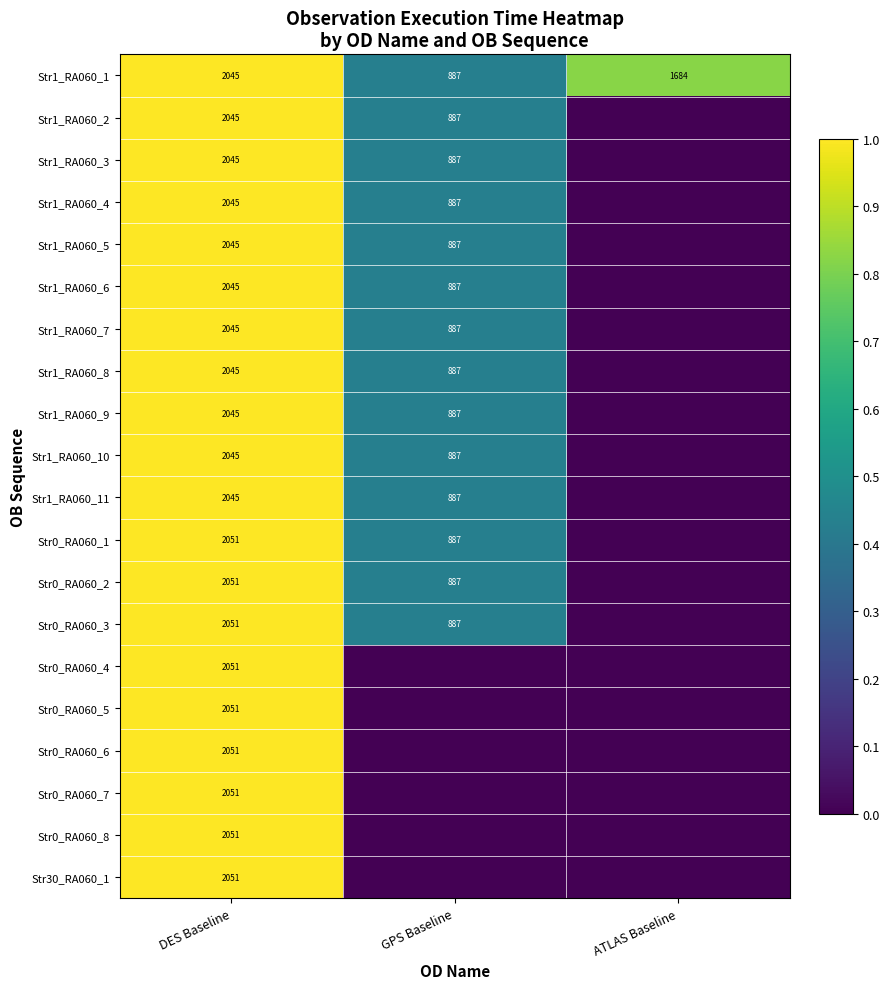

What is the average value of the Str1_RA060_1 series?

1539